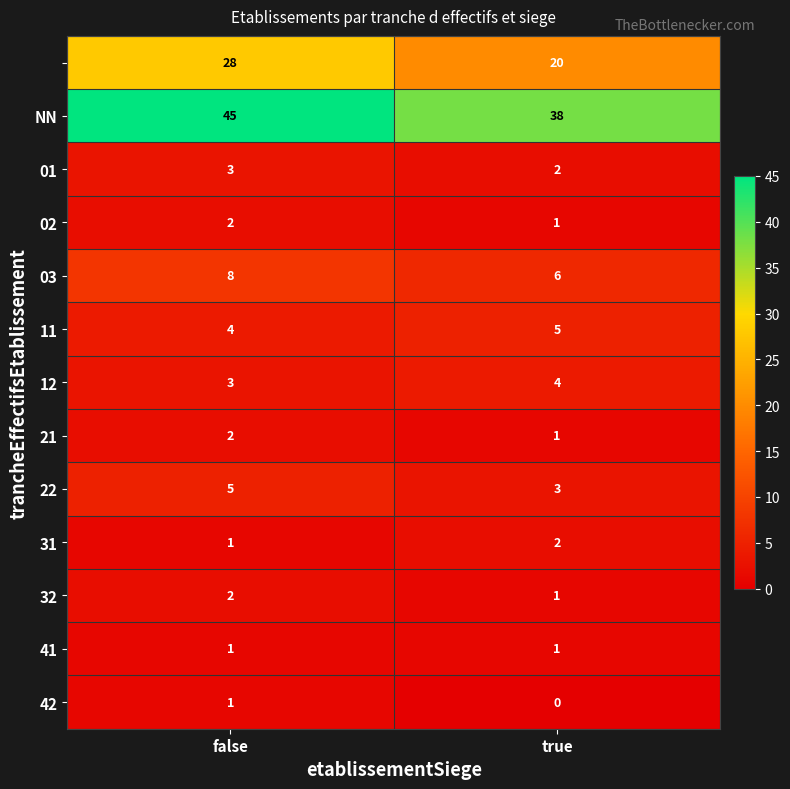

What is the spread (max minus min) of values at true?

38